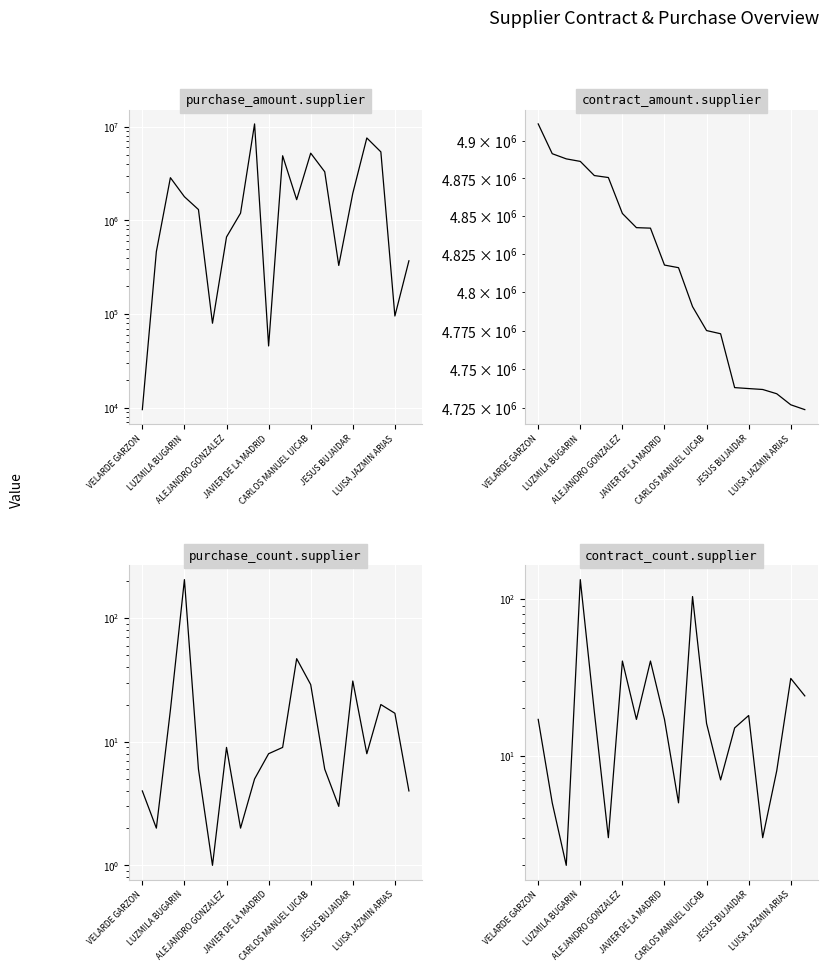

How many values in the purchase_amount.supplier series exceed 1662792?

10